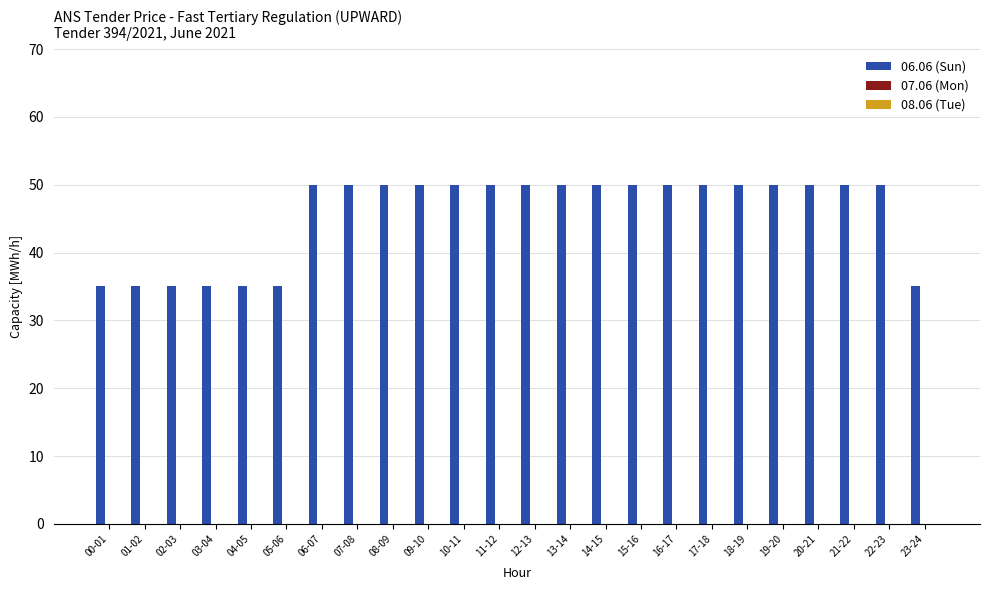

What is the label of the 7th bar from the right?

17-18